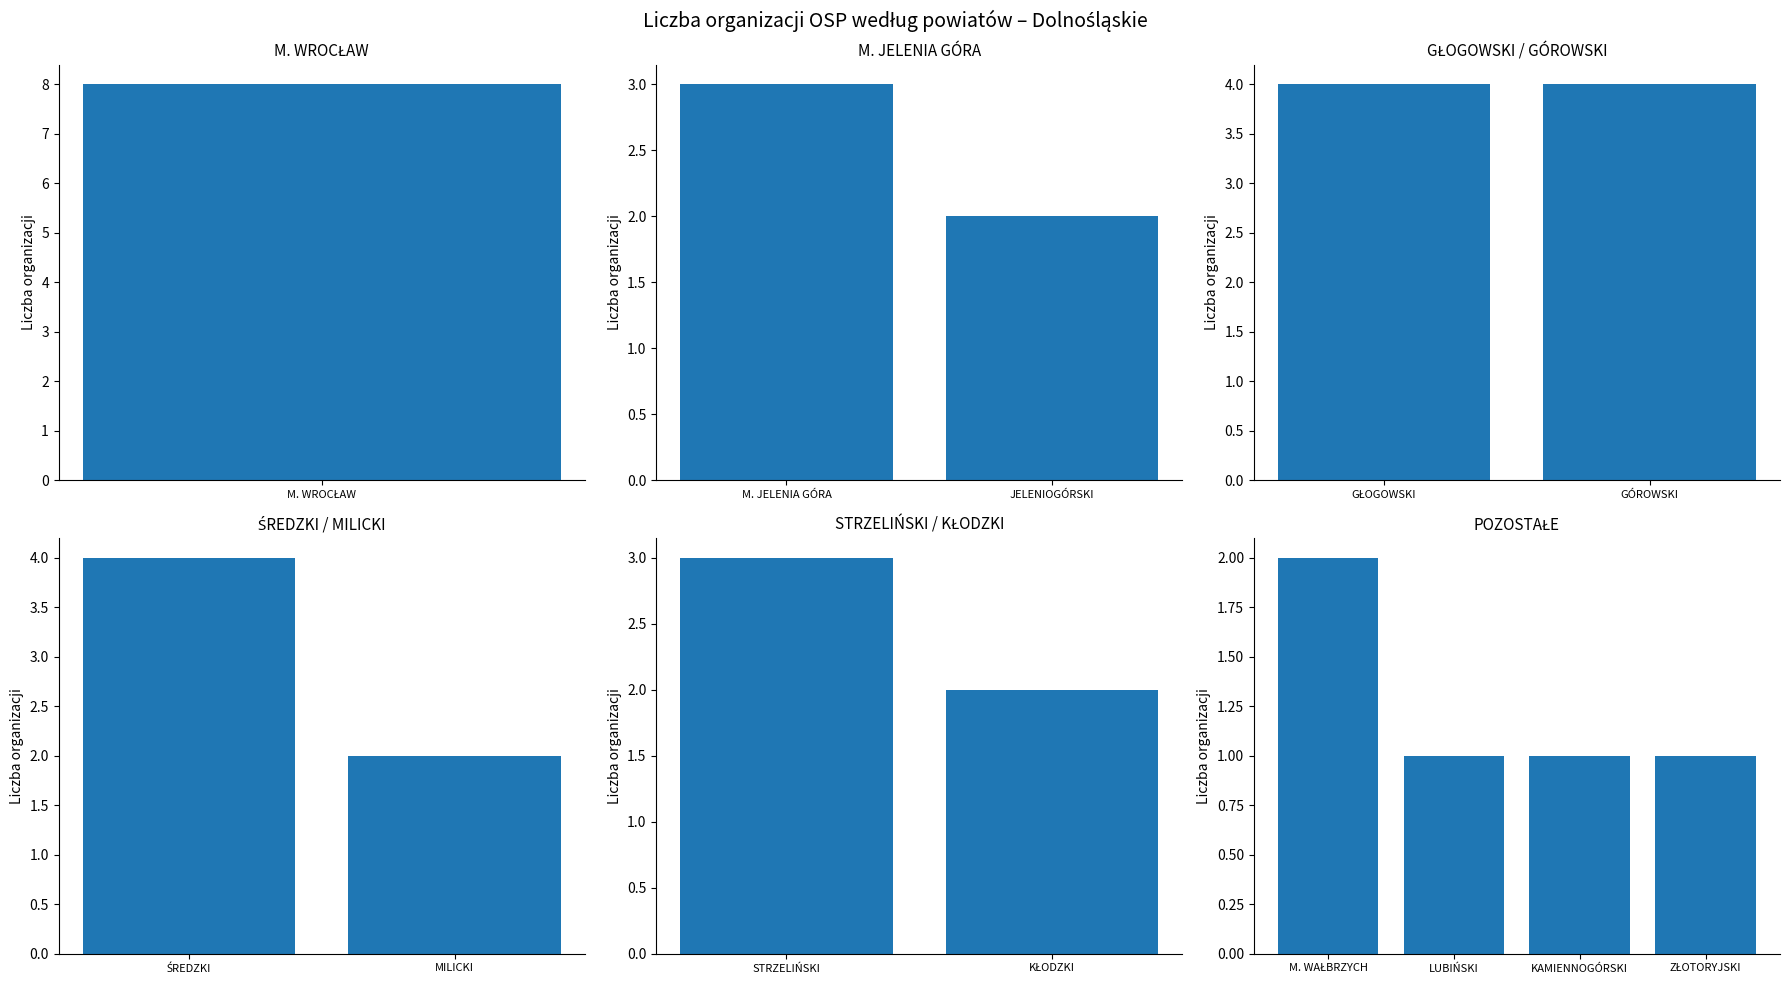

How many categories are shown in the chart?

13